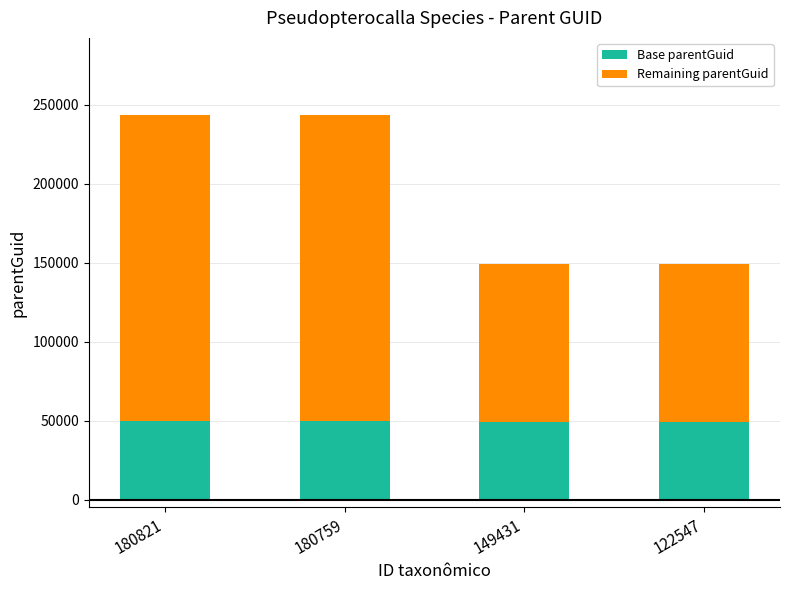

The value of Base parentGuid at 180821 is 50000. True or false?

True